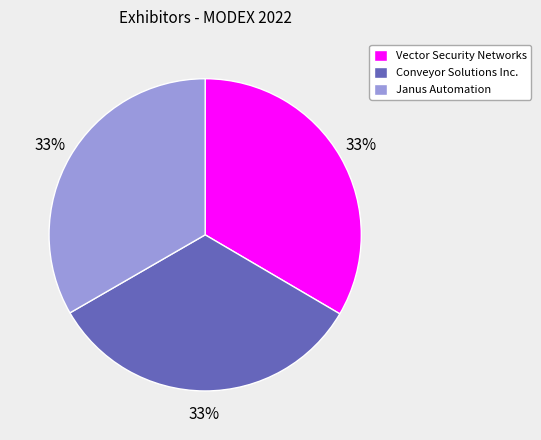

Is Vector Security Networks the majority of the pie?

No